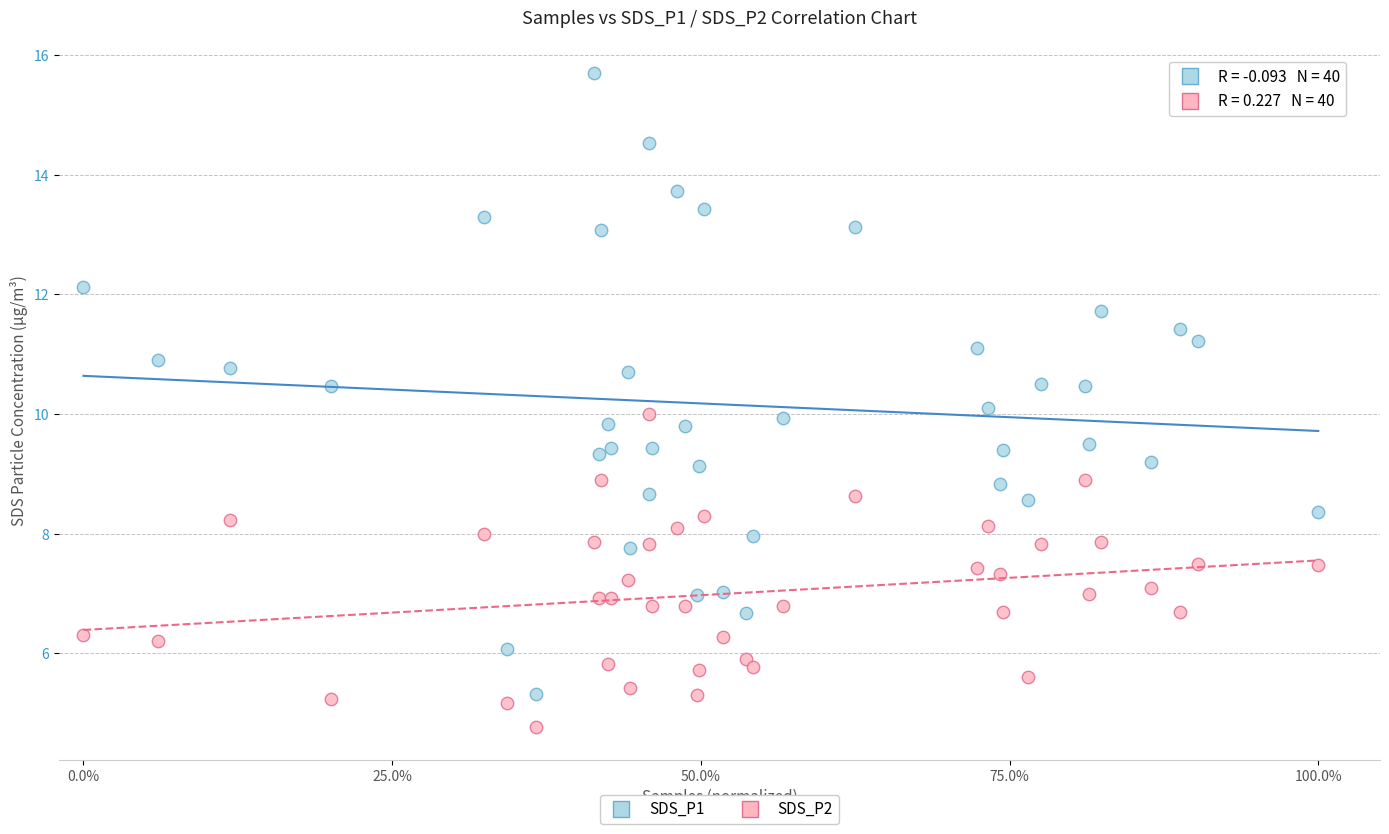

Which series has the widest spread of Y values?

SDS_P1